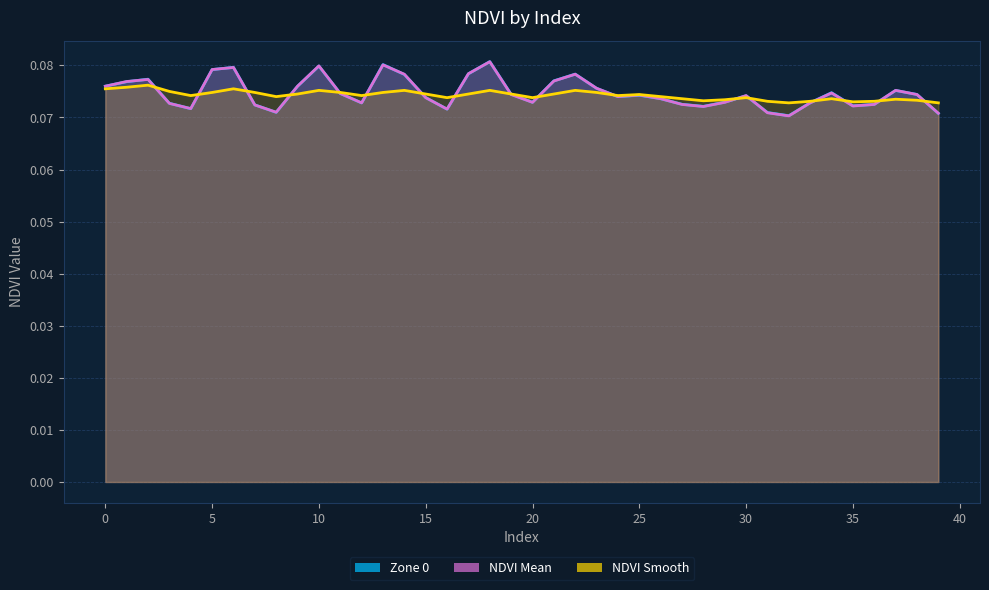

What value does the NDVI Smooth Line series have at 18?

0.1